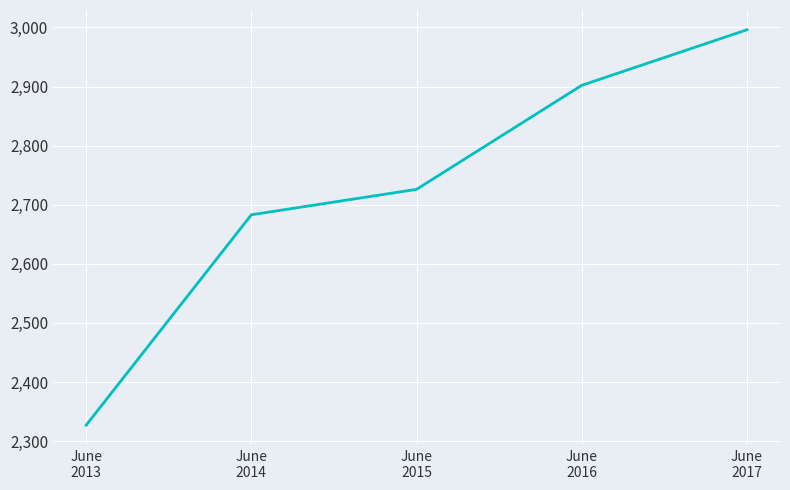

Rank the categories by value from lowest to highest.

June
2013, June
2014, June
2015, June
2016, June
2017